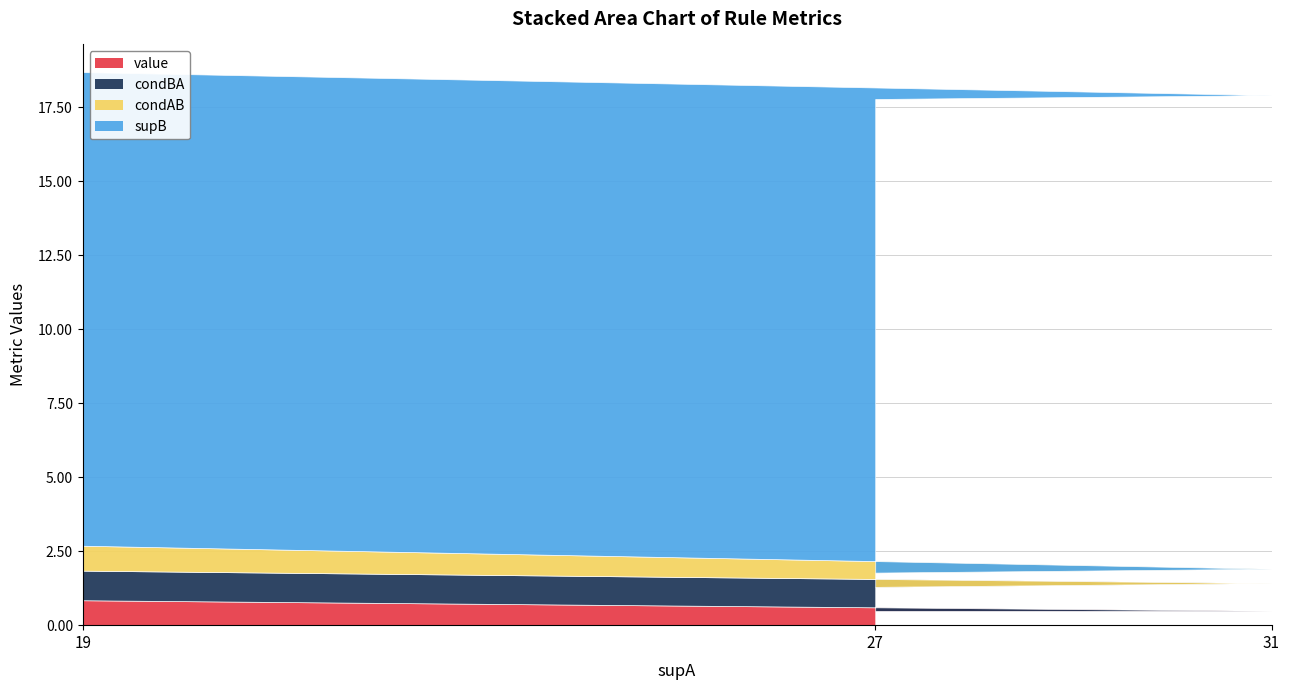

Does the chart have visible grid lines?

Yes